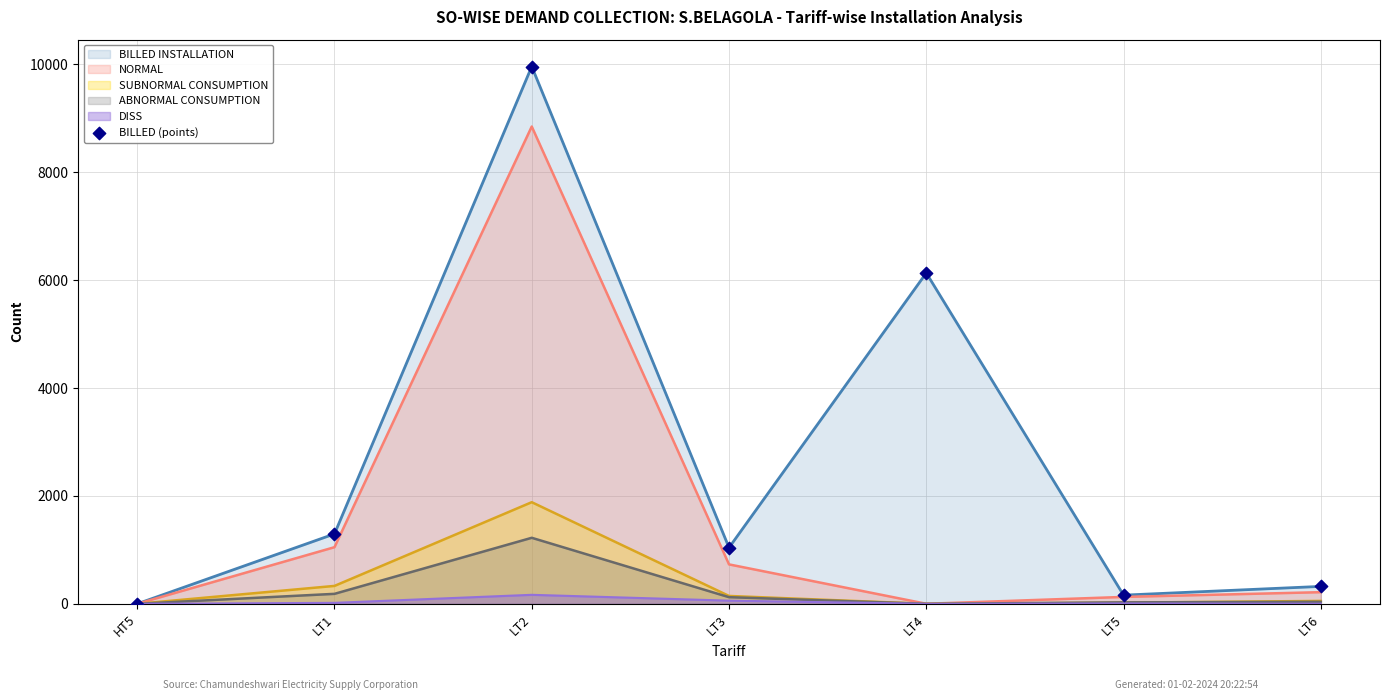

Approximately how many times larger is the value at LT2 compared to LT3?

9.6